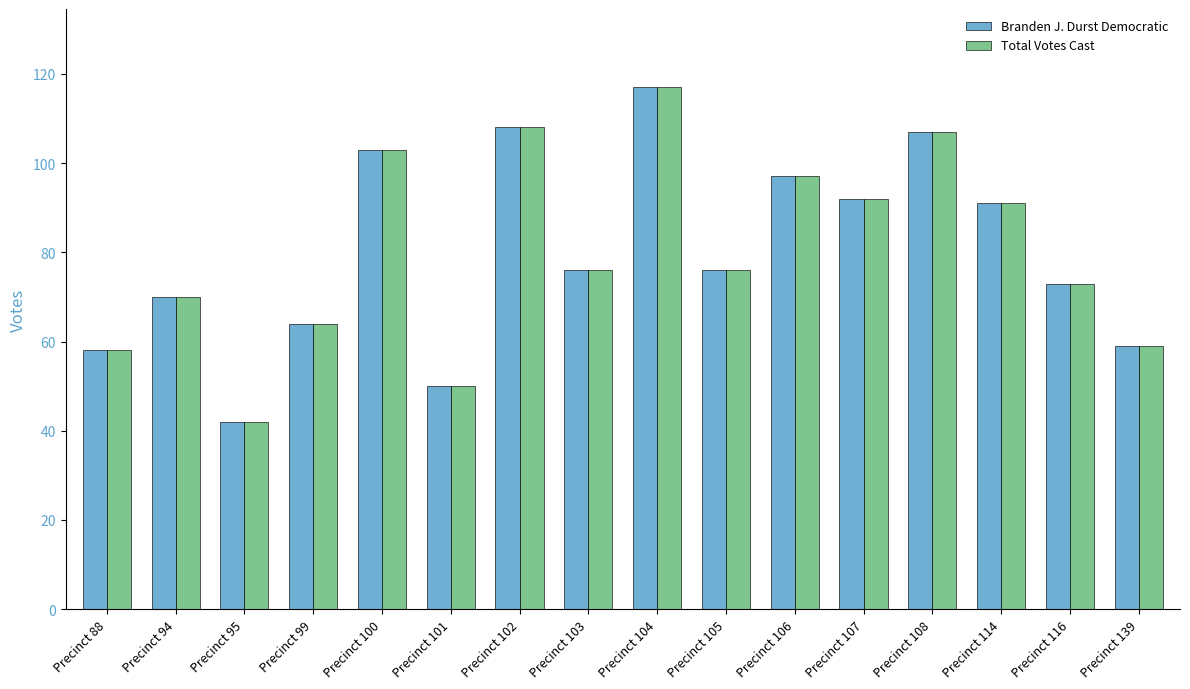

Count the number of data series in this chart.

2